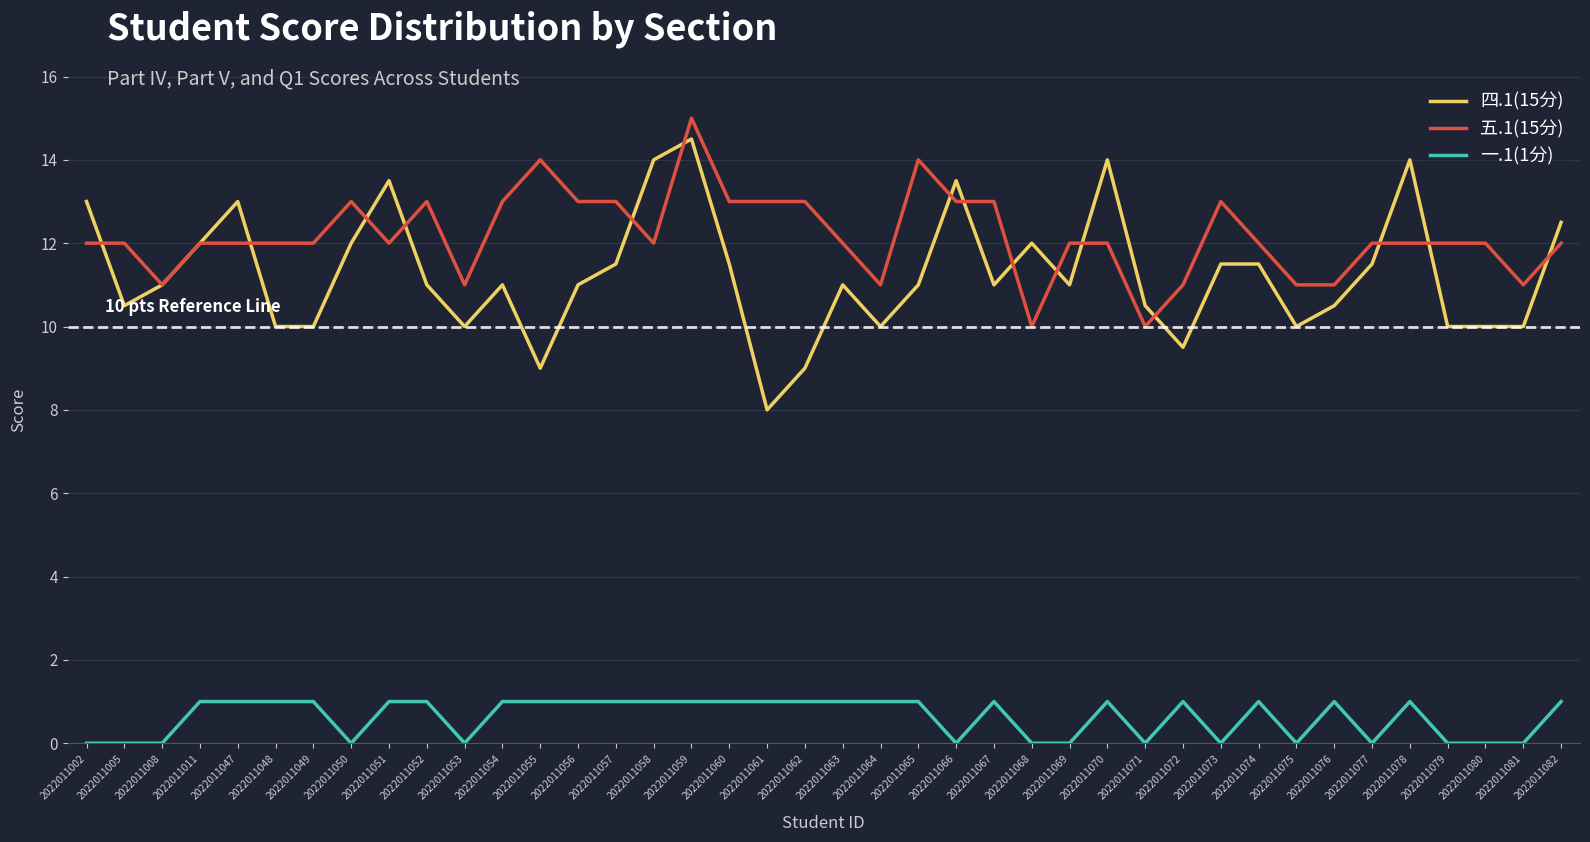

Which category has the lowest value in the 四.1(15分) series?

2022011061